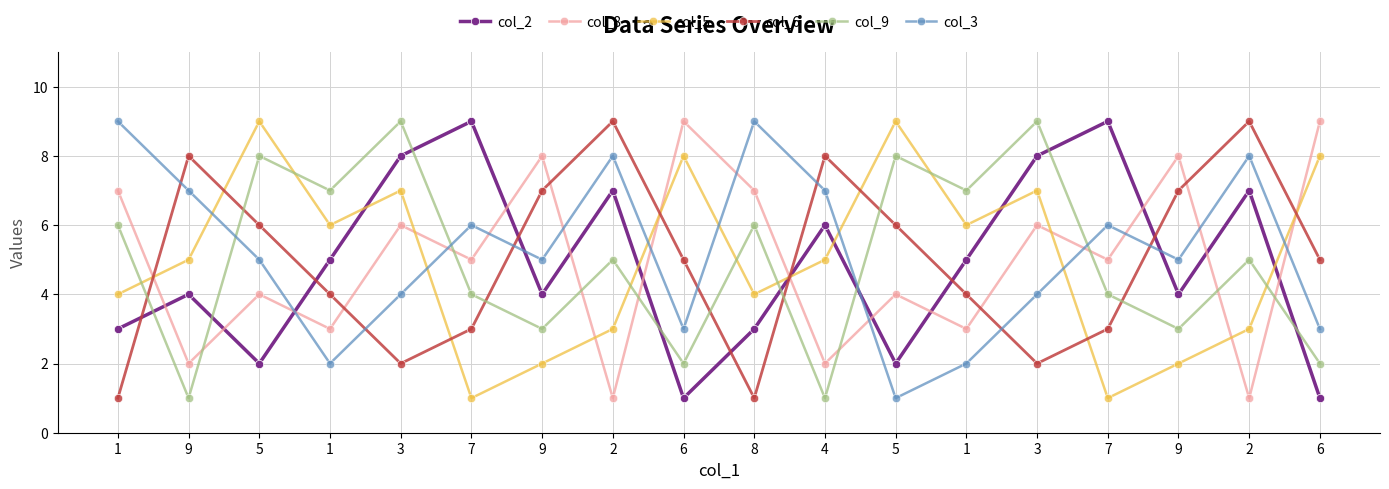

Rank the series by their maximum value, from lowest to highest.

col_2, col_8, col_5, col_6, col_9, col_3